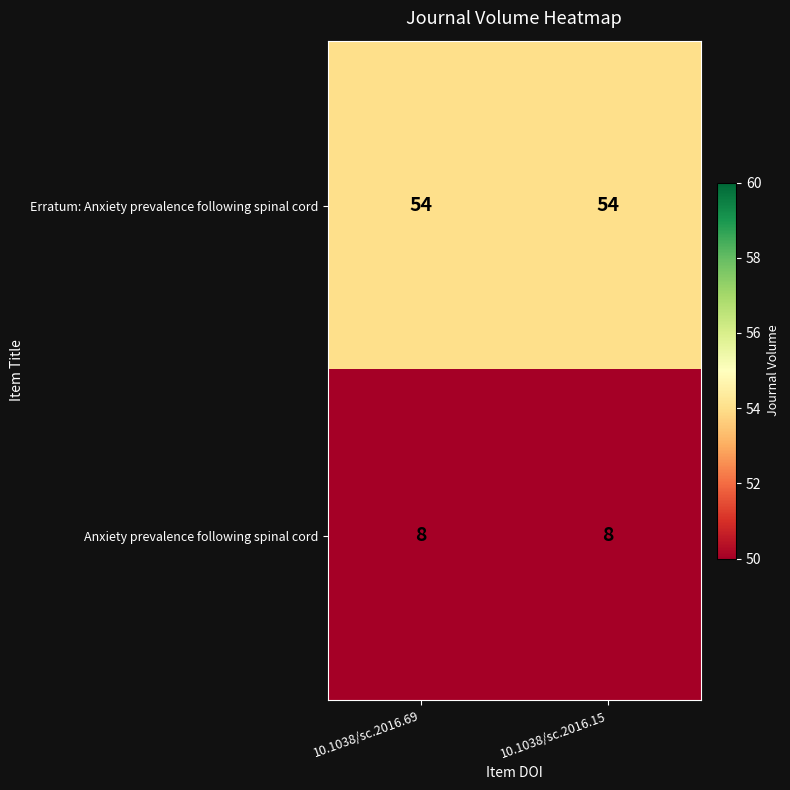

What is the spread (max minus min) of values at 10.1038/sc.2016.69?

46